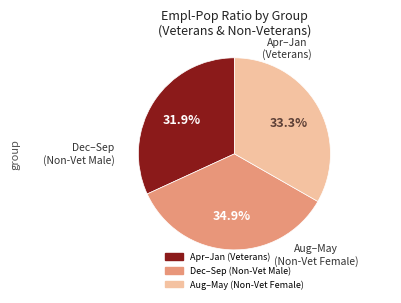

Is there any slice that represents more than half of the pie?

No